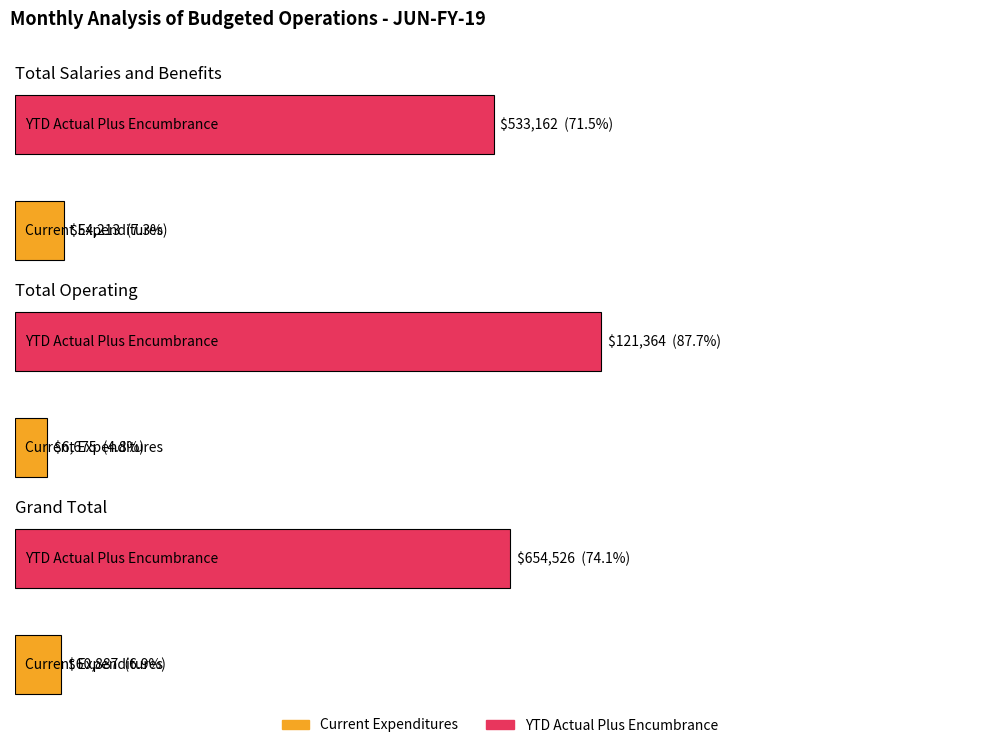

Rank the categories by YTD Actual Plus Encumbrance value from lowest to highest.

Total Operating, Total Salaries and Benefits, Grand Total